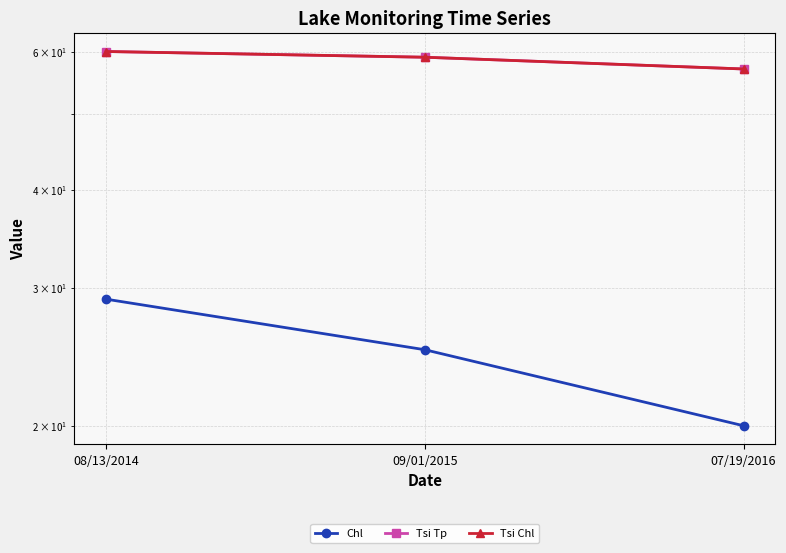

Which category has the highest value across all series?

08/13/2014